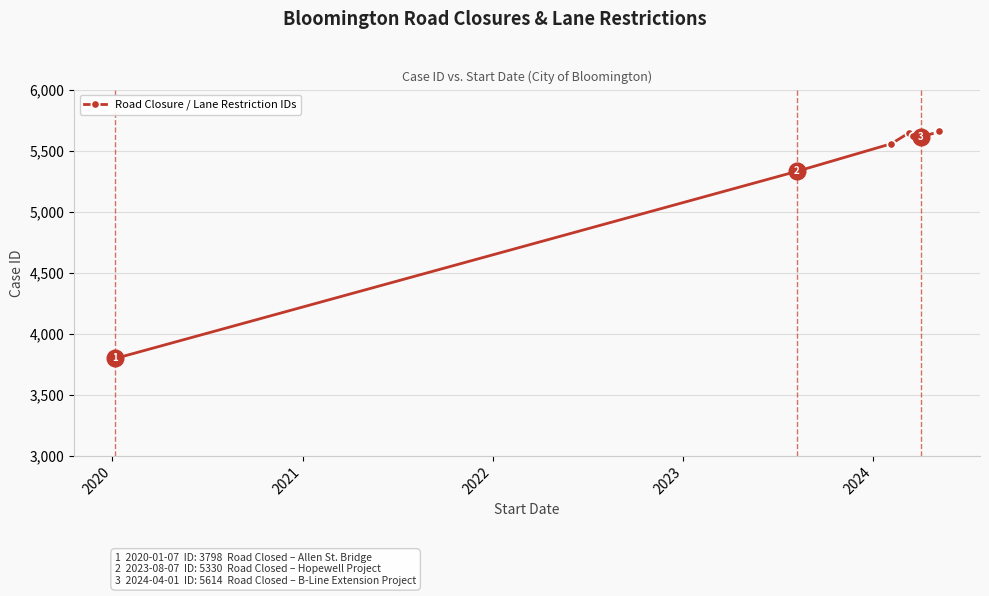

What is the average value?

5359